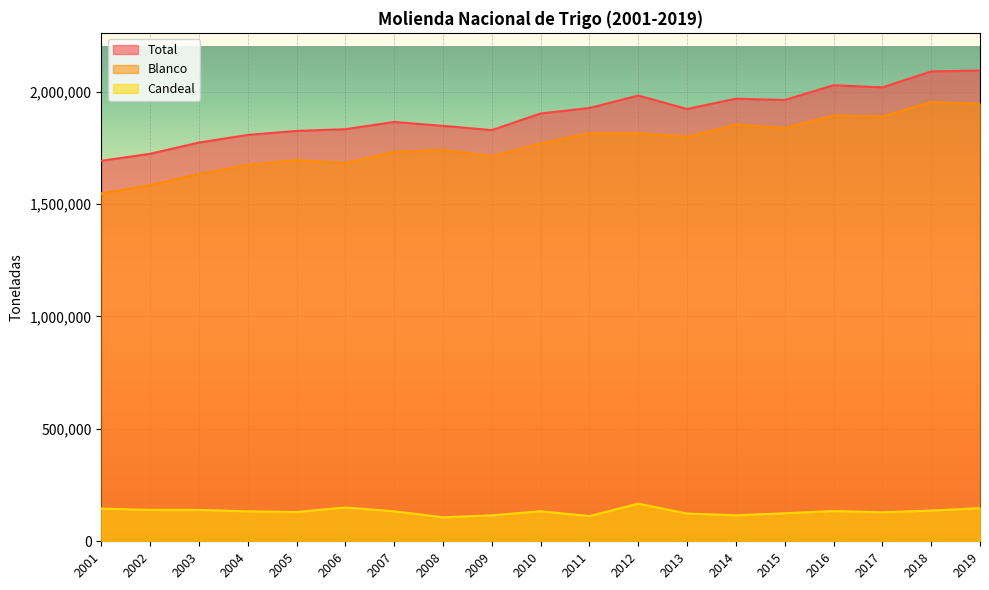

What is the minimum value shown in the chart?

106800